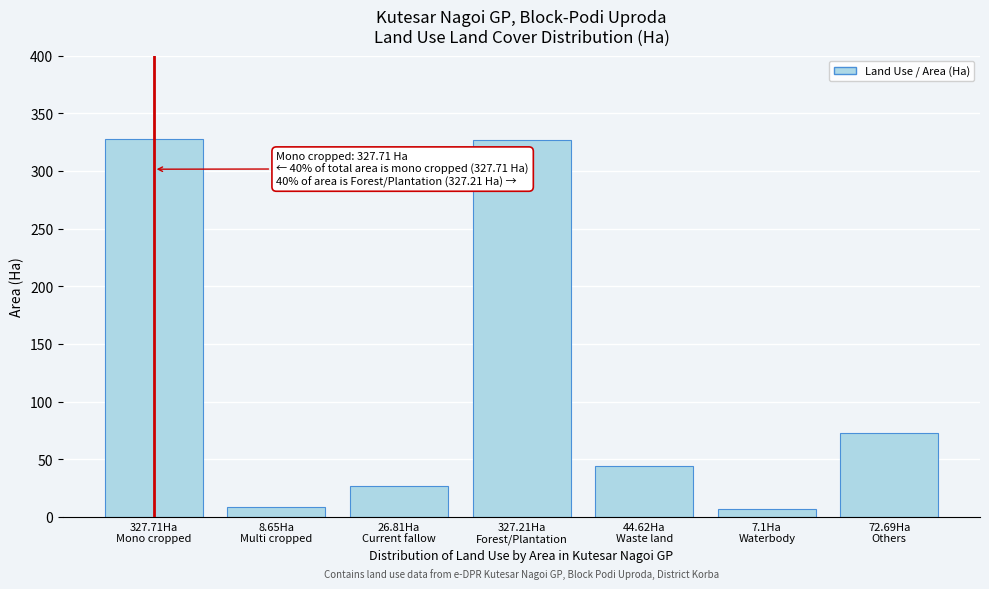

What is the maximum value shown in the chart?

327.7